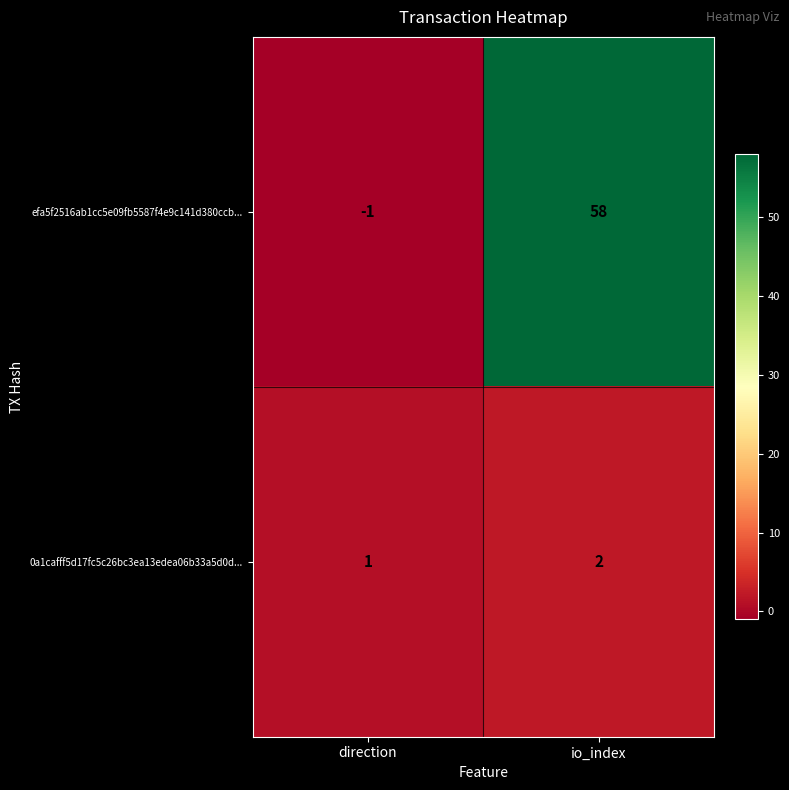

What is the sum of all 0a1cafff5d17fc5c26bc3ea13edea06b33a5d0d... values?

3